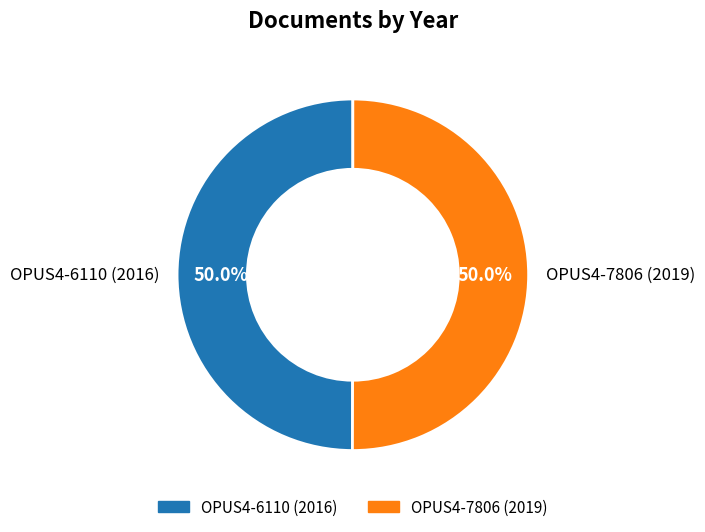

What percentage is NOT represented by OPUS4-7806 (2019)?

50.0%